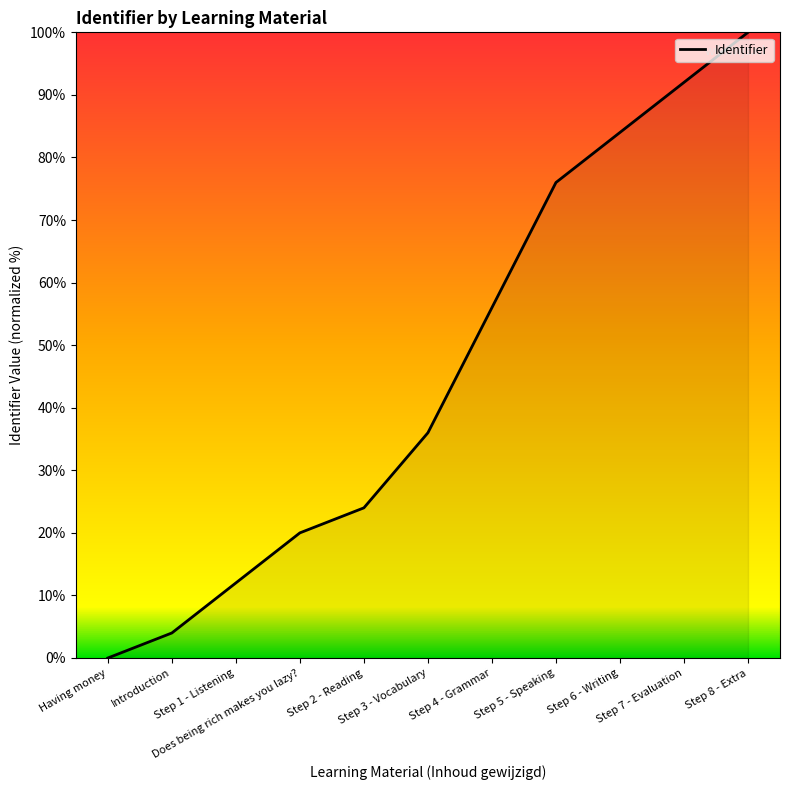

What is the maximum value shown in the chart?

100.0